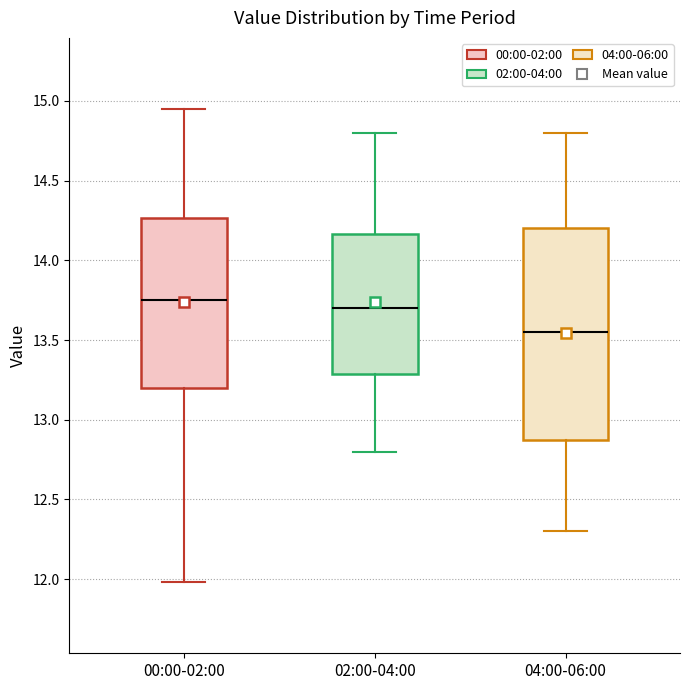

Reading left to right, transcribe this box plot: for each box, give where its median line is, the range the box spans, and where its two whiskers end, as read against the y-axis. The values are not printed on the chart, so give them approximately, as read against the axis.

00:00-02:00: median 13.75, box 13.20 to 14.25, whiskers 12.00 to 14.95
02:00-04:00: median 13.70, box 13.30 to 14.15, whiskers 12.80 to 14.80
04:00-06:00: median 13.55, box 12.90 to 14.20, whiskers 12.30 to 14.80